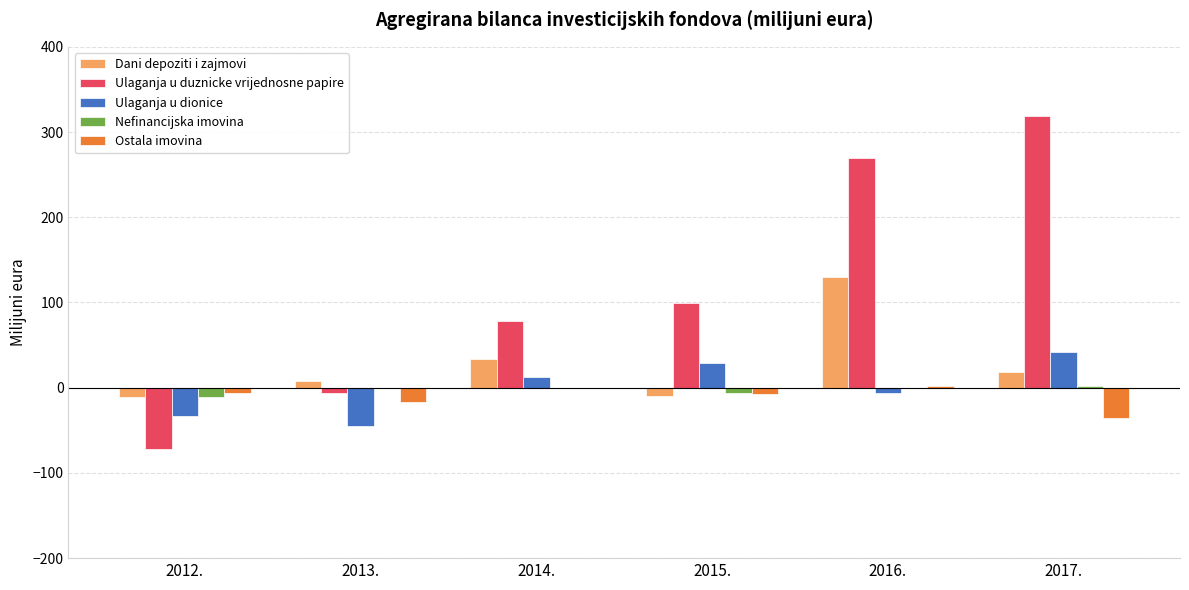

At which category is the sum across all series the highest?

2016.